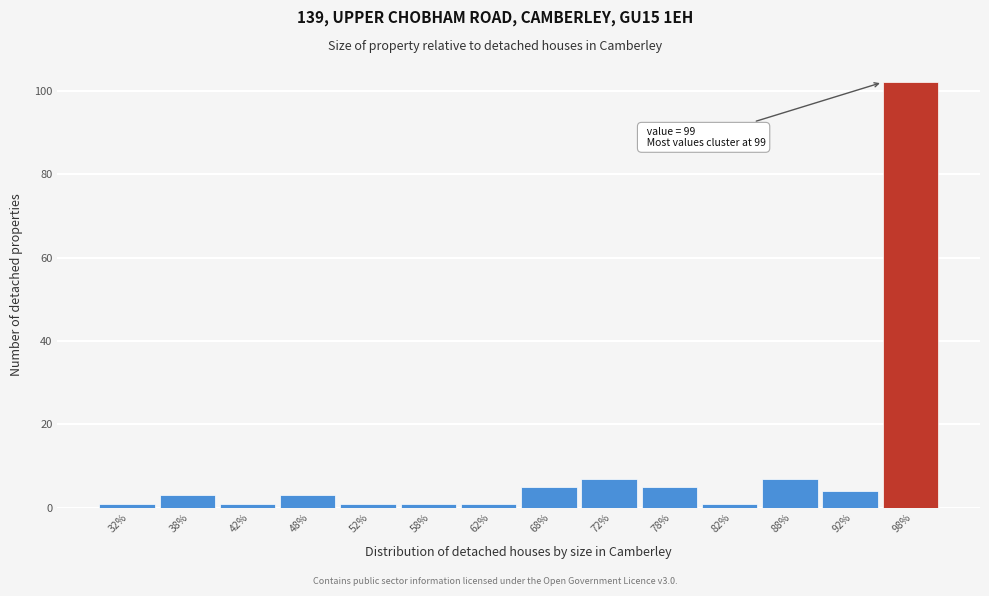

Which range on the x-axis has the tallest bar?

95 to 100